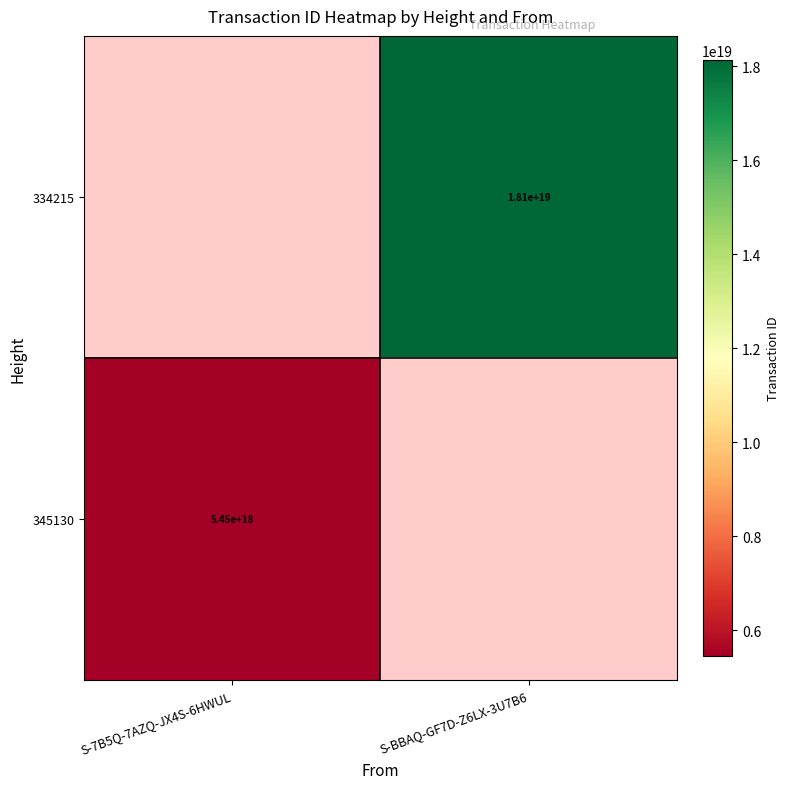

Is the value of 334215 at S-BBAQ-GF7D-Z6LX-3U7B6 greater than the value of 345130 at S-7B5Q-7AZQ-JX4S-6HWUL?

Yes